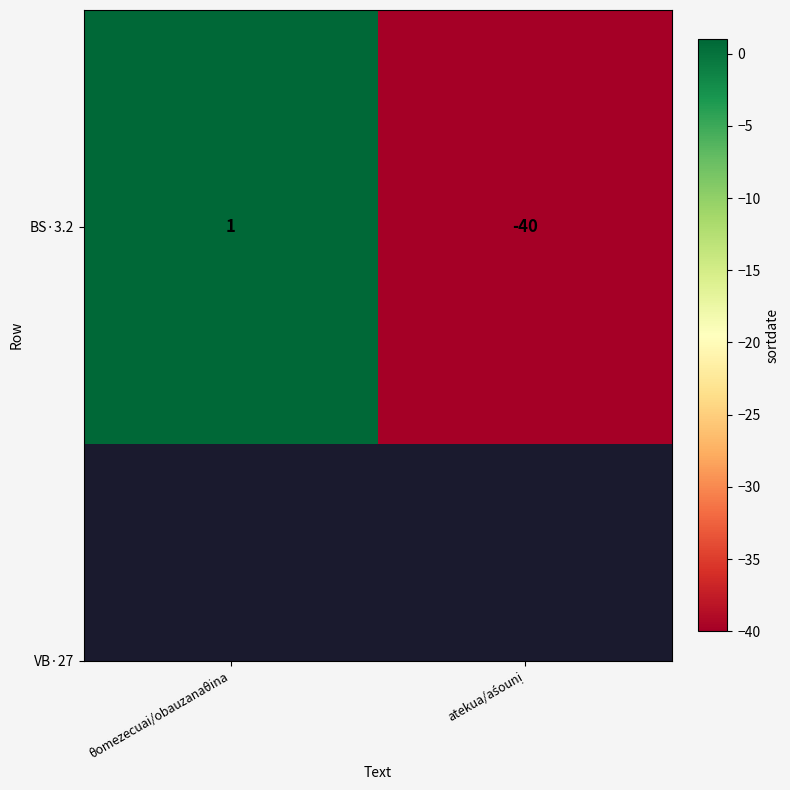

Reading left to right, transcribe all the data shown in this chart.

θomezecuai/obauzanaθina=1	atekua/aśounị=-40